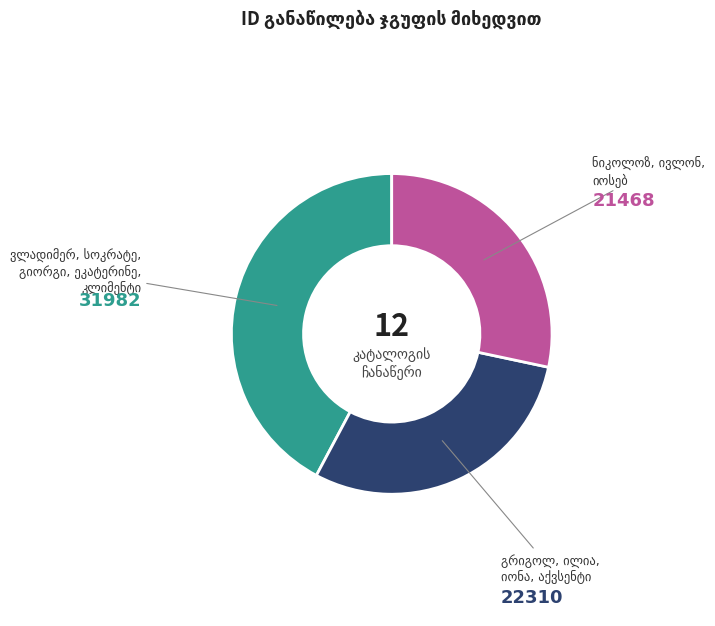

Is there any slice that represents more than half of the pie?

No